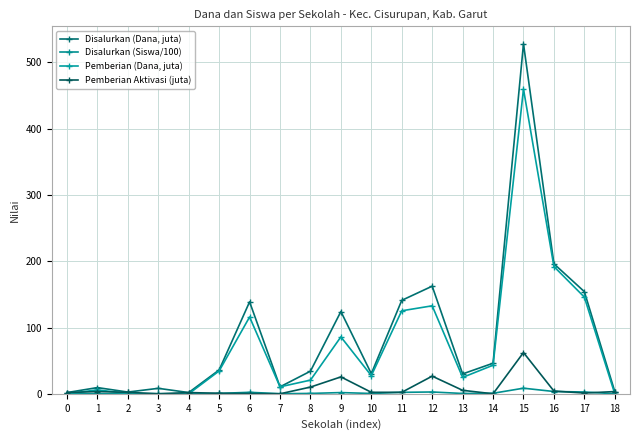

True or false: Disalurkan (Dana, juta) has a value of 44.0 at 17.

False